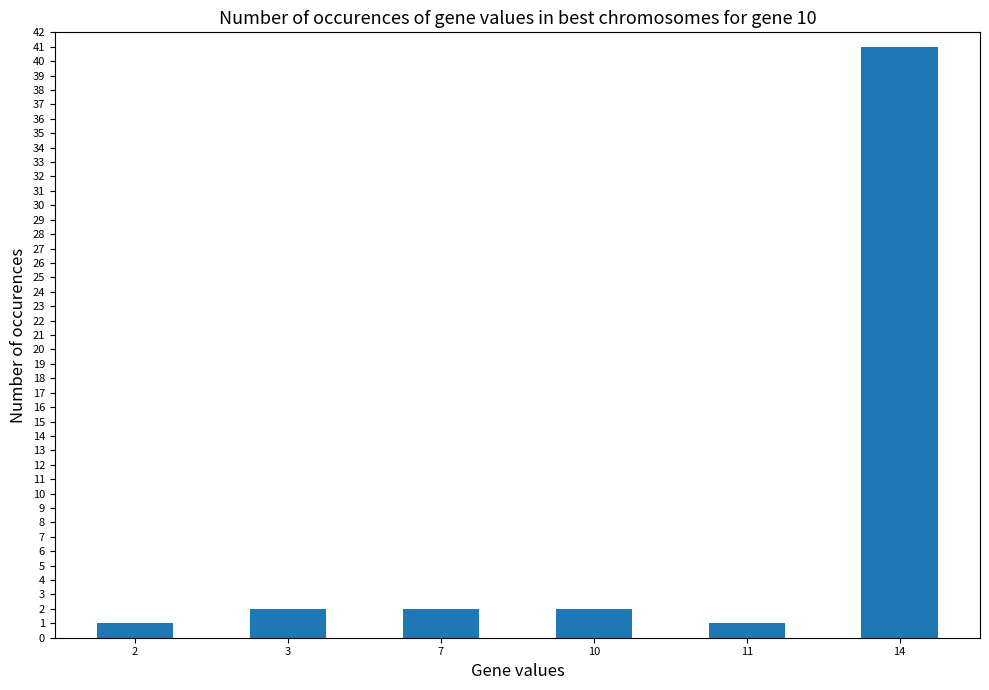

How many data points does each series have?

6